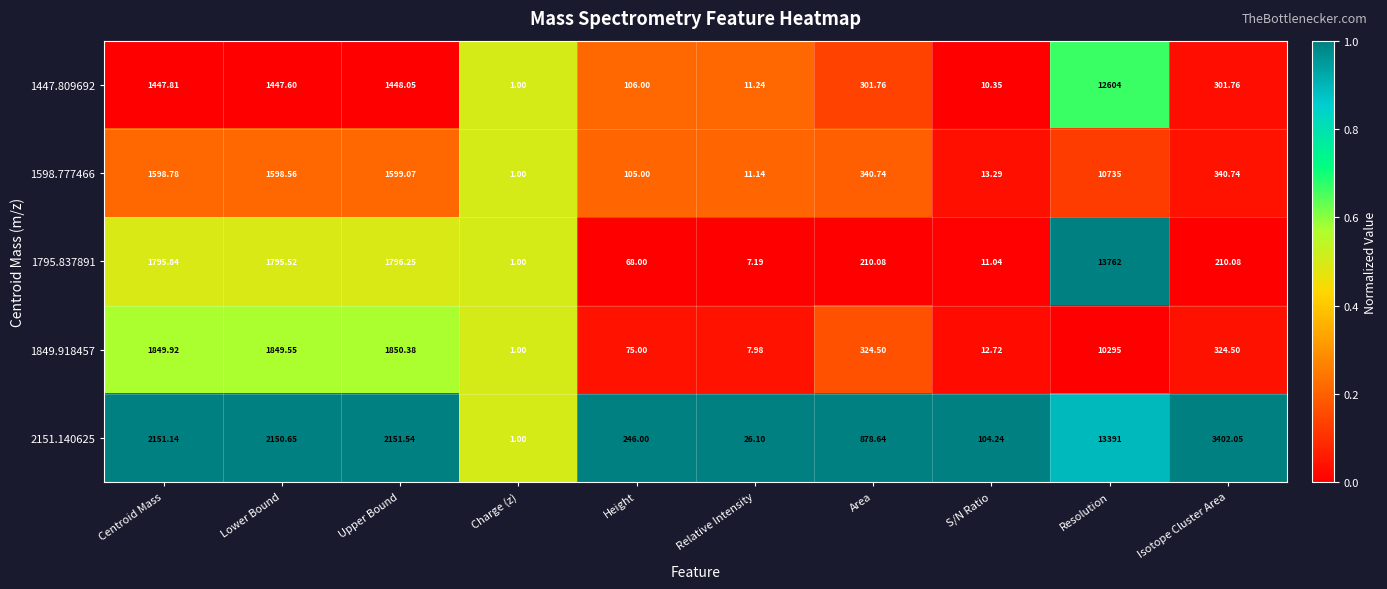

Which category has the lowest value in the 1795.837891 series?

Charge (z)